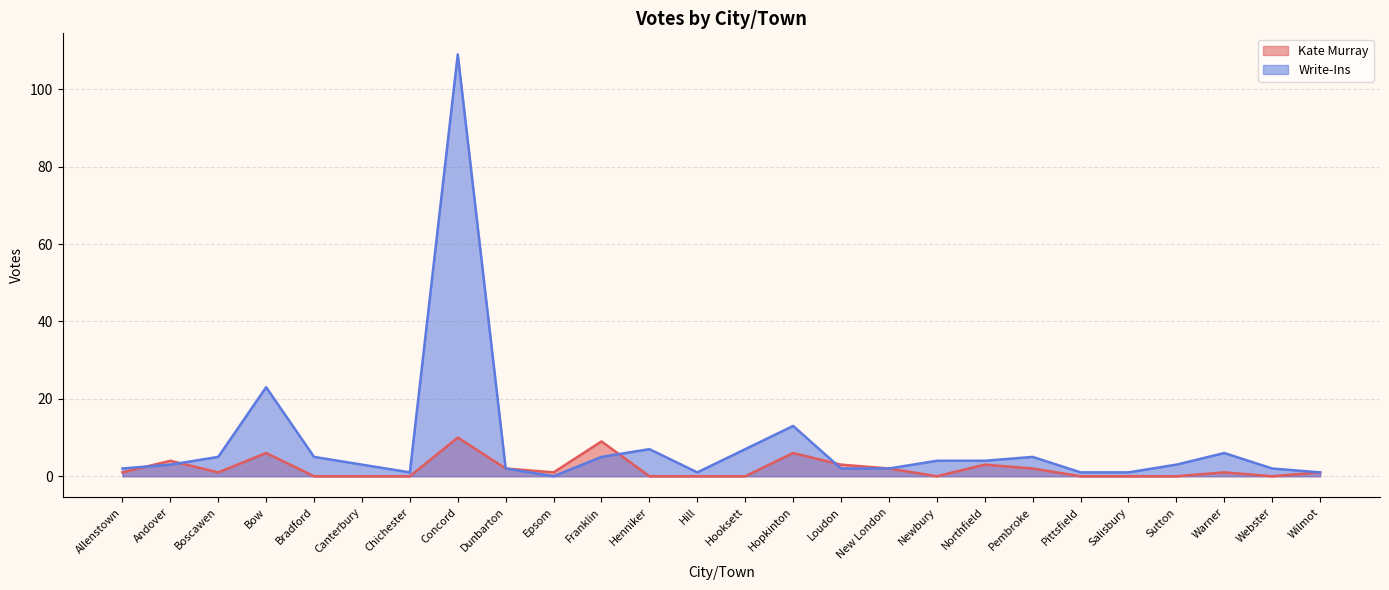

At which category is the sum across all series the highest?

Concord